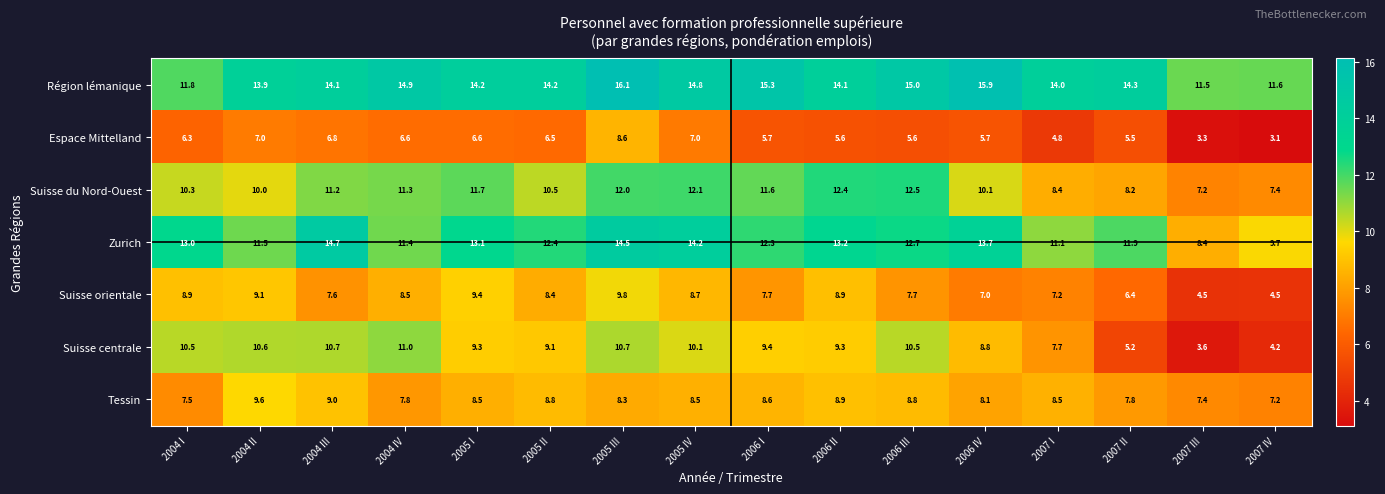

What is the difference between the maximum and minimum values in the Suisse centrale series?

7.4